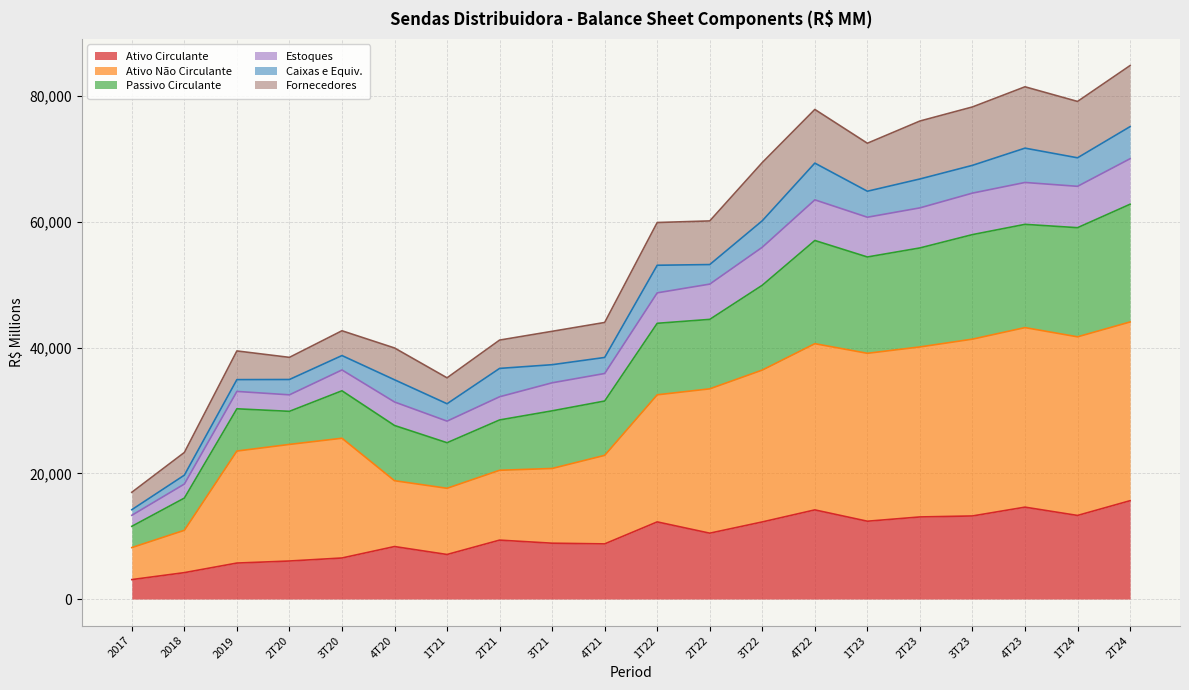

What is the highest value of the Ativo Circulante series?

15641